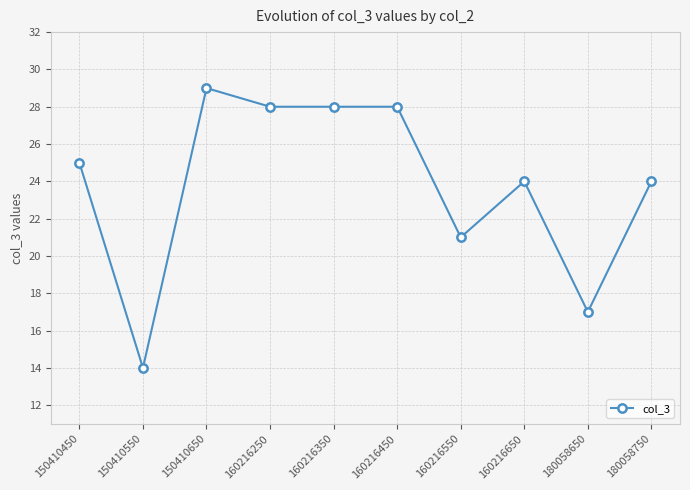

Reading right to left, transcribe all the data shown in this chart.

24	17	24	21	28	28	28	29	14	25